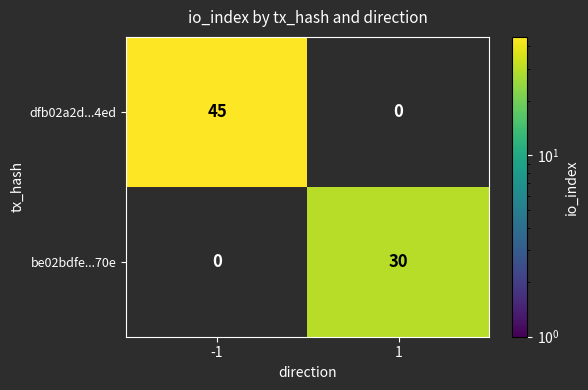

Is it true that dfb02a2d...4ed equals 45 at -1?

True